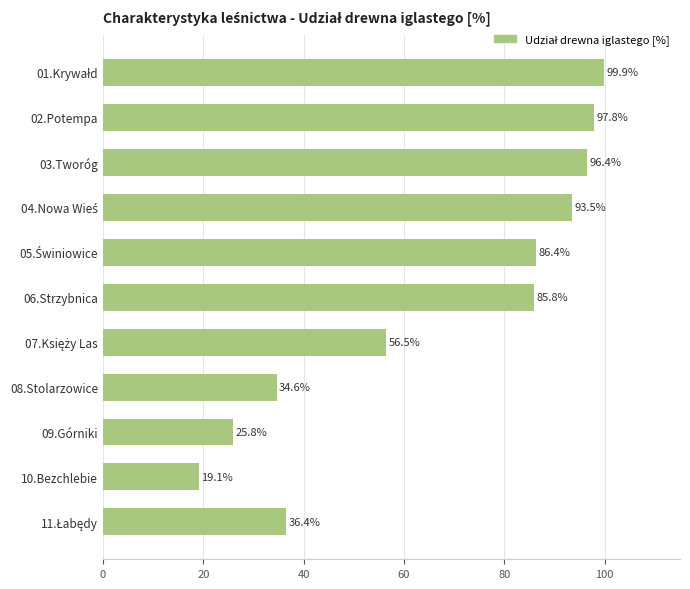

The chart shows a value of 97.8 at 02.Potempa. True or false?

True